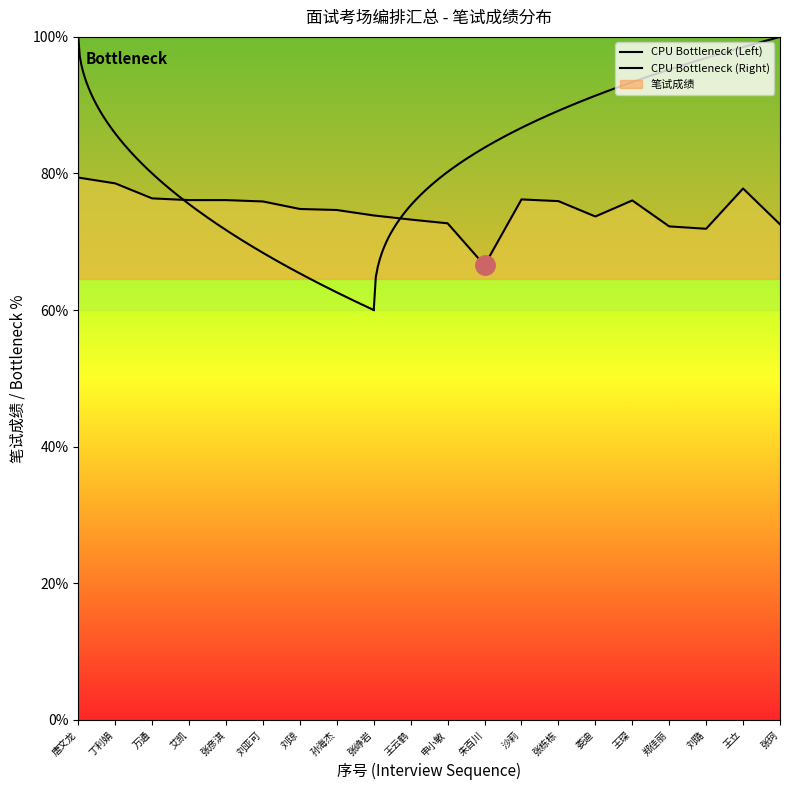

True or false: there are more than 2 points higher than both neighbors.

True